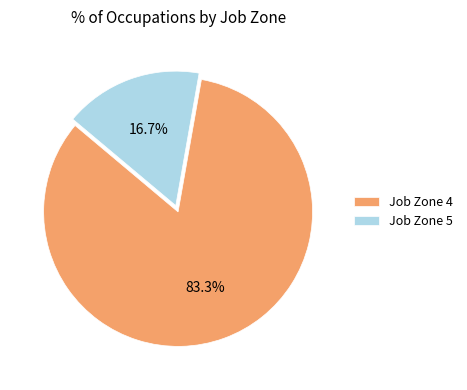

Approximately how many times larger is the value at Job Zone 4 compared to Job Zone 5?

5.0